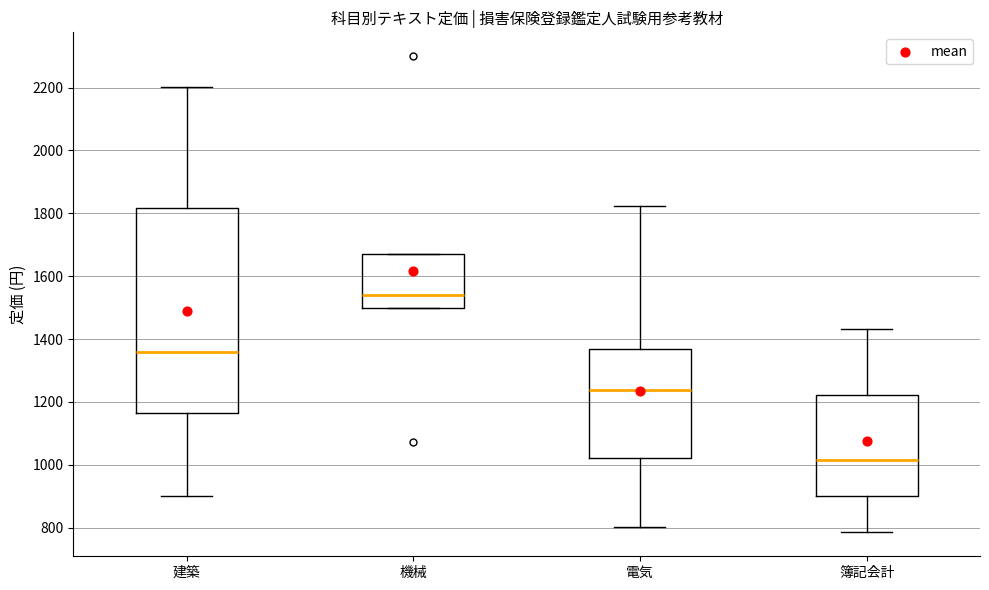

Reading left to right, transcribe this box plot: for each box, give where its median line is, the range the box spans, and where its two whiskers end, as read against the y-axis. The values are not printed on the chart, so give them approximately, as read against the axis.

建築: median 1360, box 1160 to 1820, whiskers 900 to 2200
機械: median 1540, box 1500 to 1680, whiskers 1500 to 1680
電気: median 1240, box 1020 to 1380, whiskers 800 to 1820
簿記会計: median 1020, box 900 to 1220, whiskers 780 to 1440